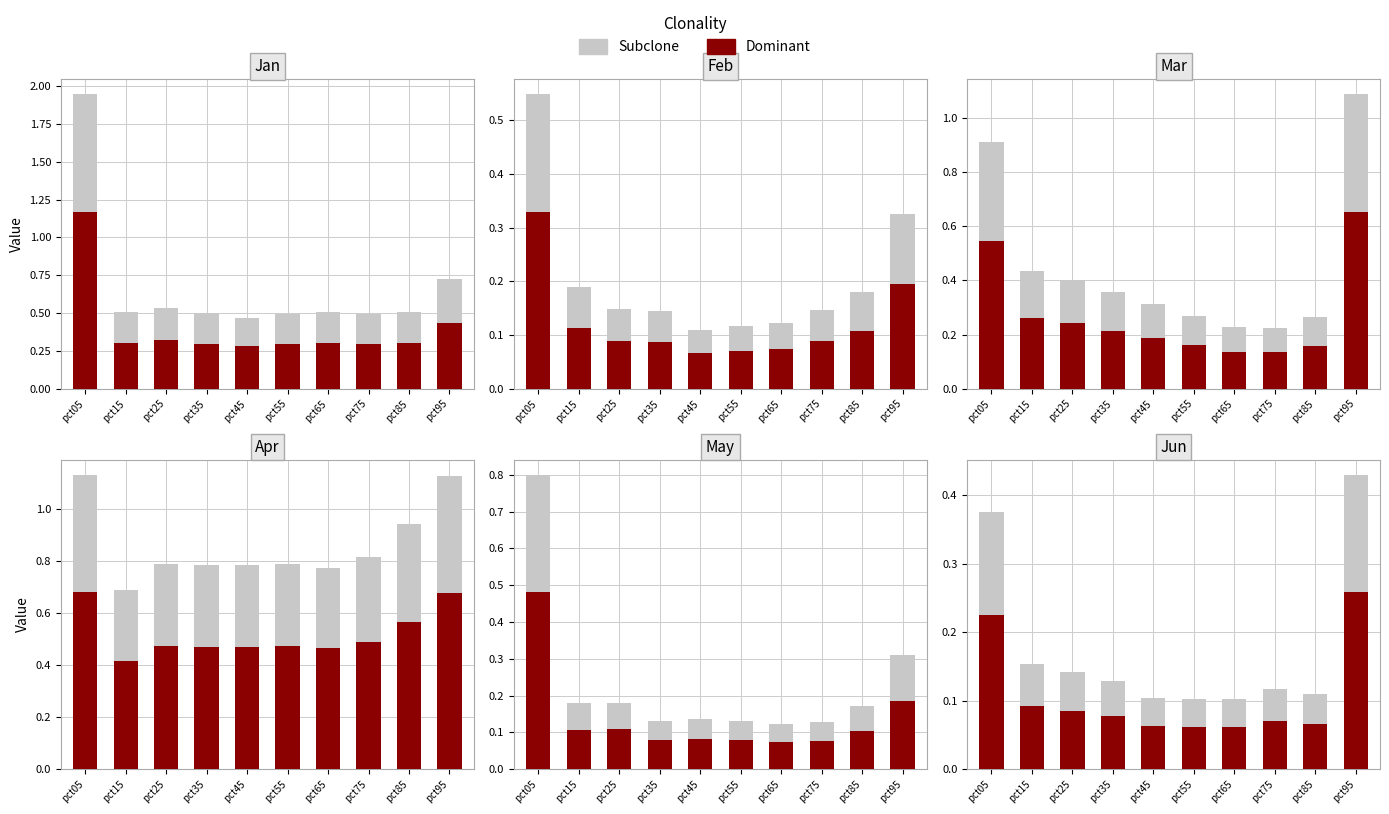

Which category has the lowest value in the Subclone series?

pct65